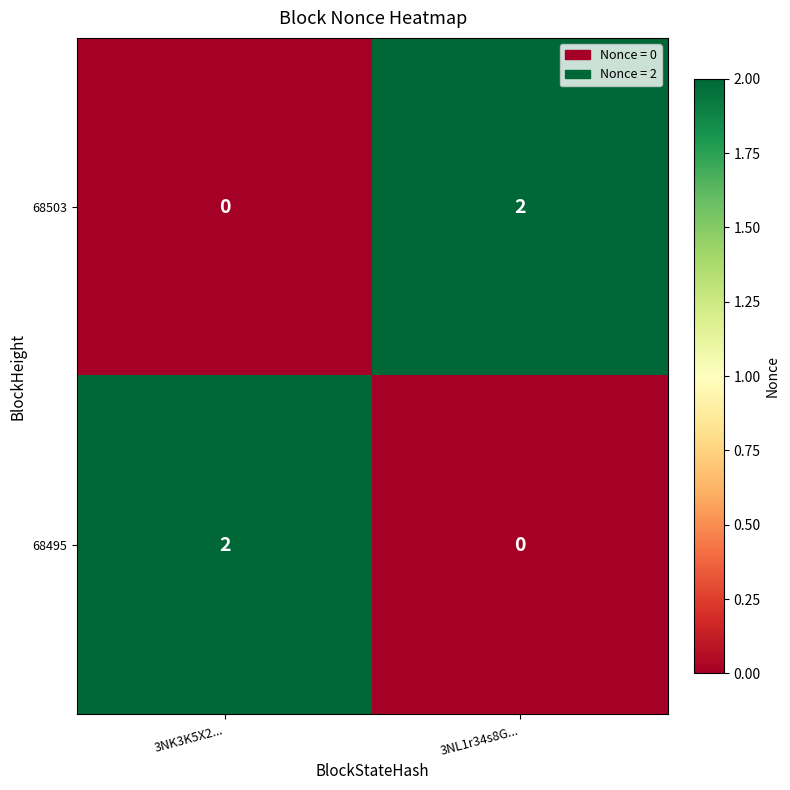

The value of 68503 at 3NL1r34s8G... is 2. True or false?

True